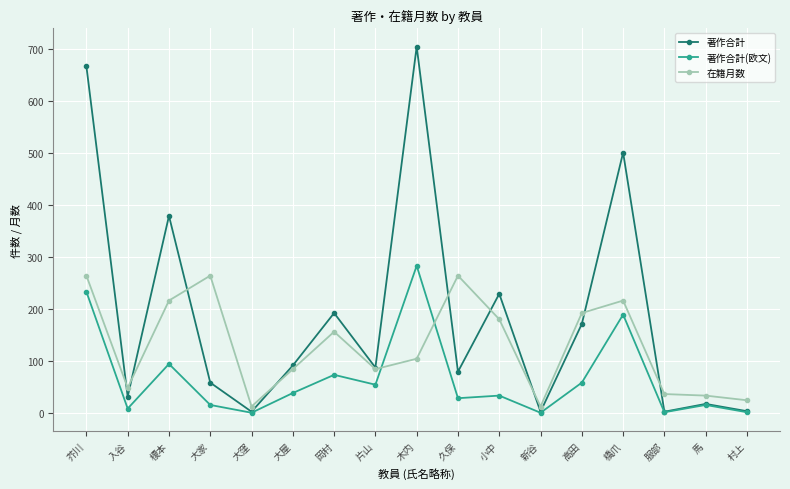

Which series has the largest range (max minus min)?

著作合計